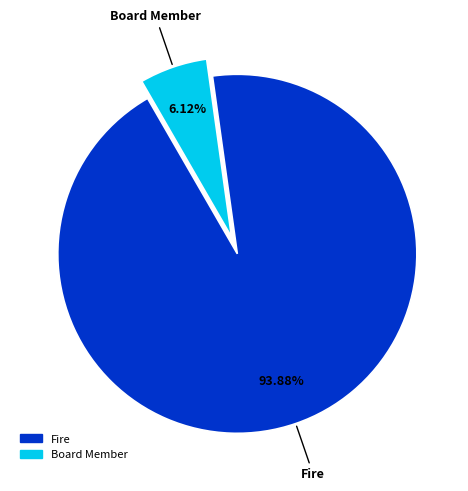

Does Fire represent more than half of the total?

Yes